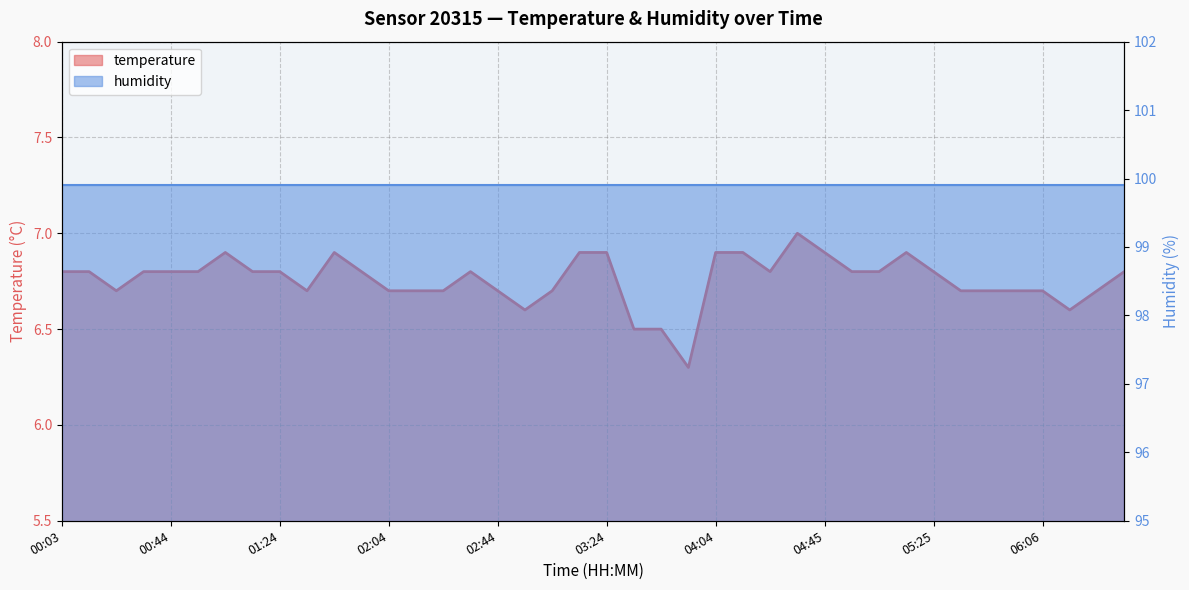

What position from the right is 02:24?

26